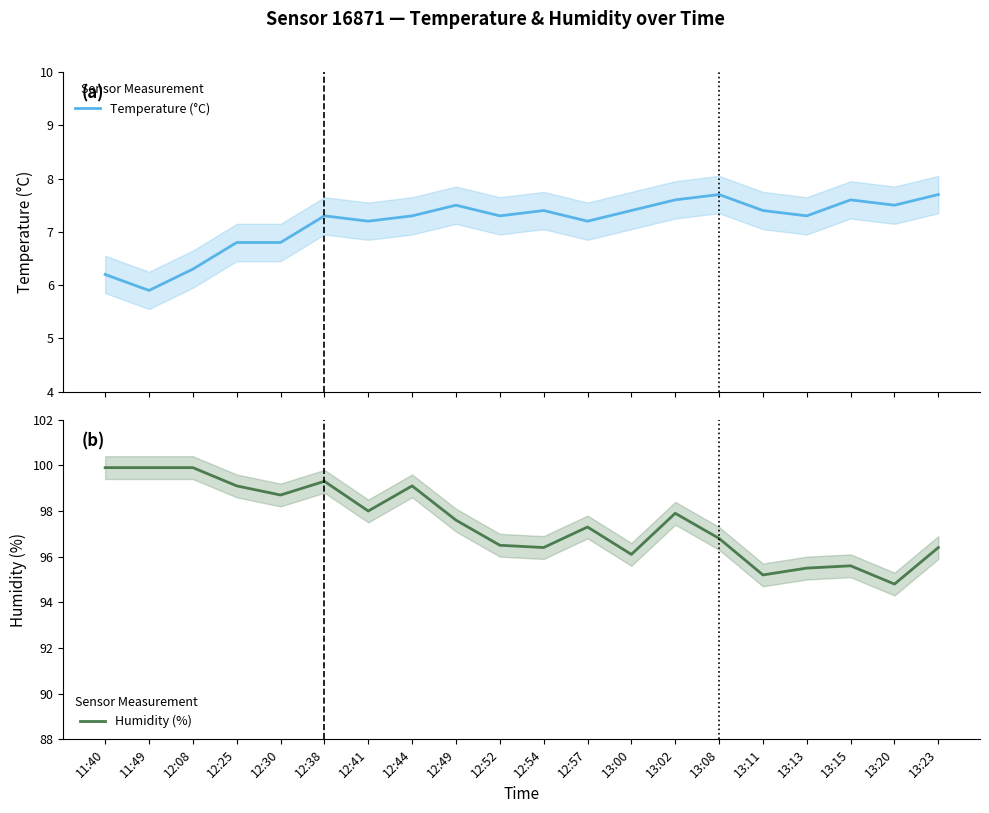

Rank the categories by Temperature (°C) value from highest to lowest.

13:08, 13:23, 13:02, 13:15, 12:49, 13:20, 12:54, 13:00, 13:11, 12:38, 12:44, 12:52, 13:13, 12:41, 12:57, 12:25, 12:30, 12:08, 11:40, 11:49